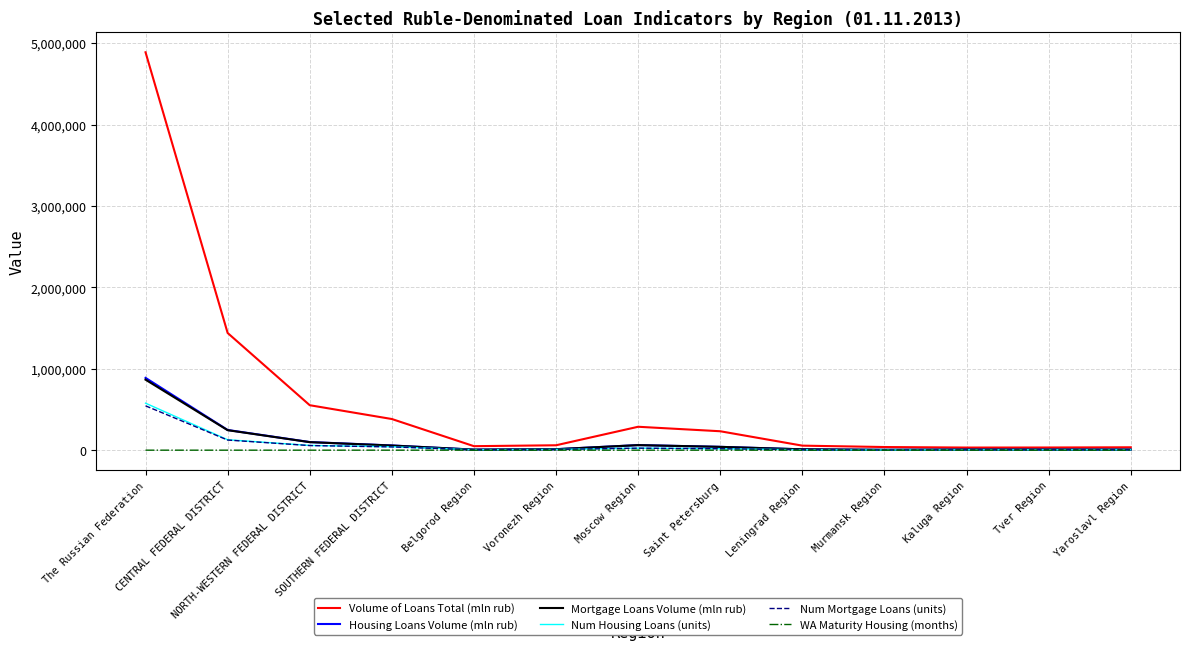

What are all the series names shown in the legend?

Volume of Loans Total (mln rub), Housing Loans Volume (mln rub), Mortgage Loans Volume (mln rub), Num Housing Loans (units), Num Mortgage Loans (units), WA Maturity Housing (months)